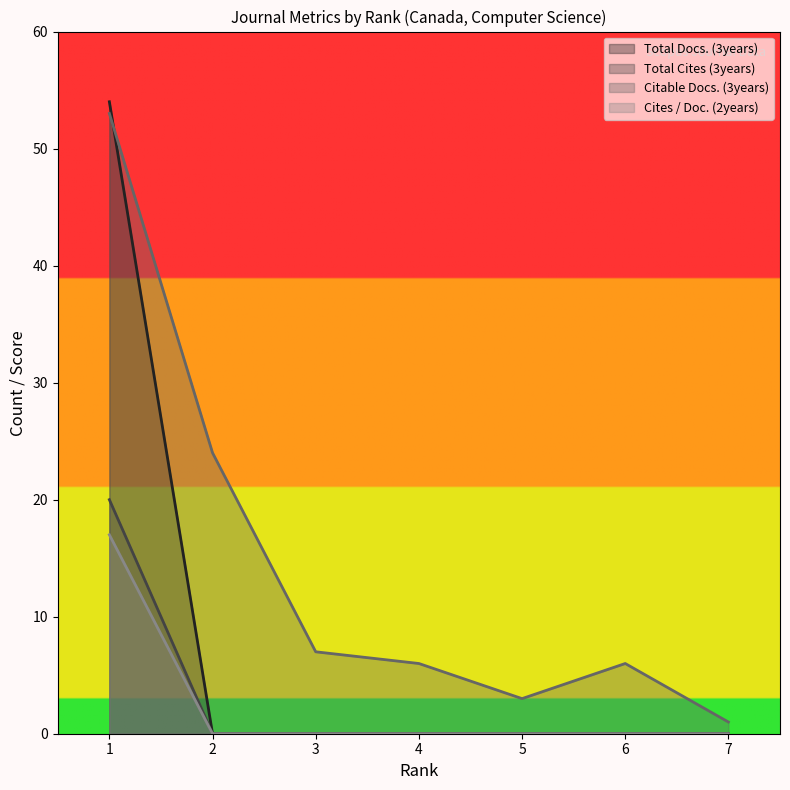

Reading left to right, list all the values displayed in this chart.

Total Docs. (3years): 1=54	2=0	3=0	4=0	5=0	6=0	7=0
Total Cites (3years): 1=20	2=0	3=0	4=0	5=0	6=0	7=0
Citable Docs. (3years): 1=53	2=24	3=7	4=6	5=3	6=6	7=1
Cites / Doc. (2years): 1=17	2=0	3=0	4=0	5=0	6=0	7=0